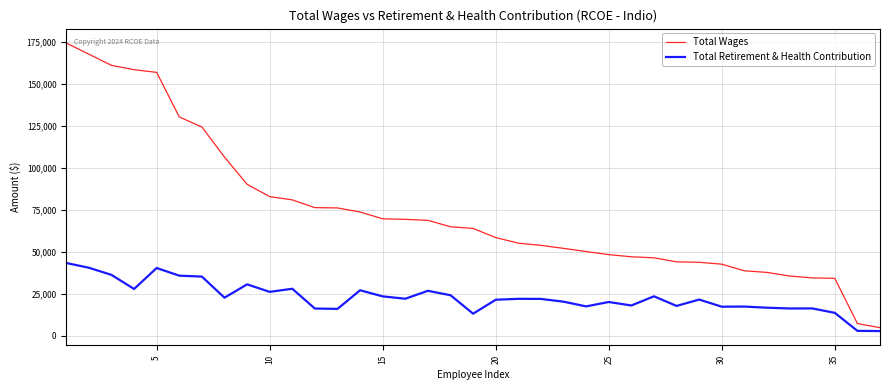

Which series has the largest range (max minus min)?

Total Wages